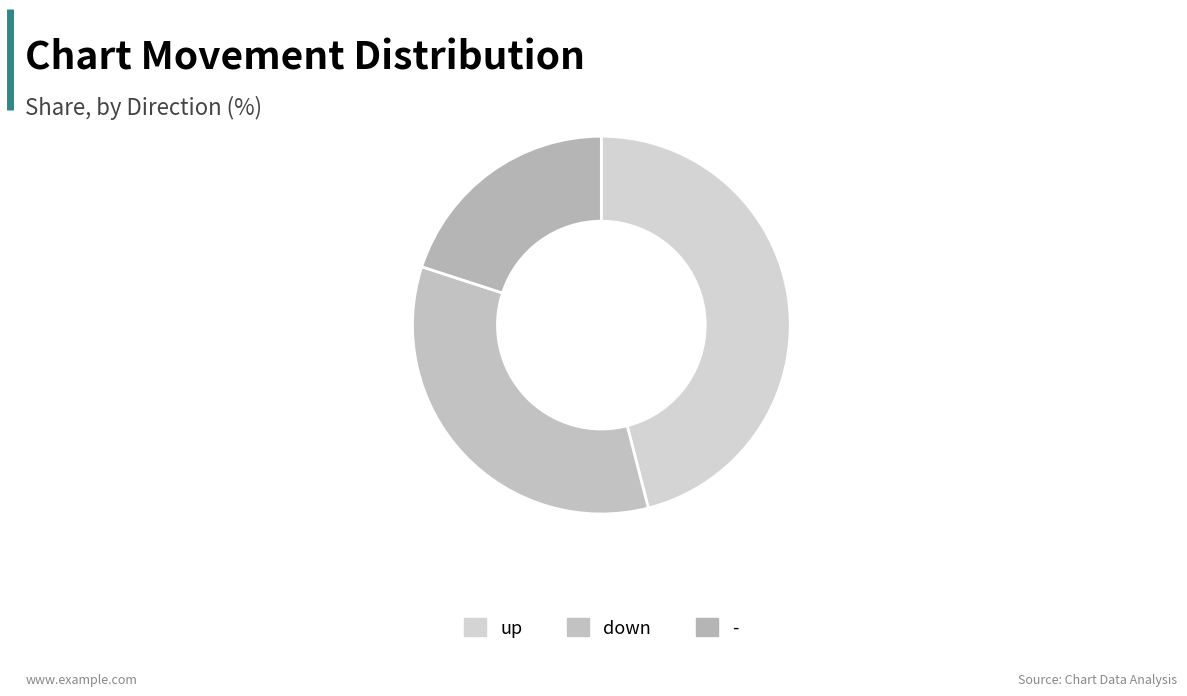

What percentage is NOT represented by up?

54.0%